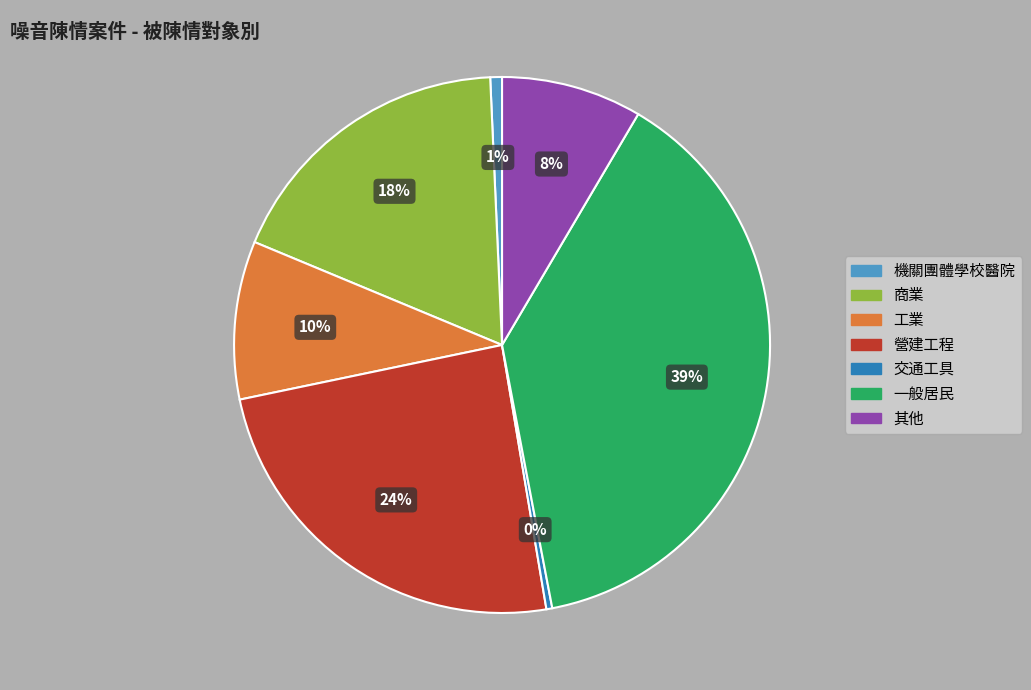

Does any single category account for the majority?

No